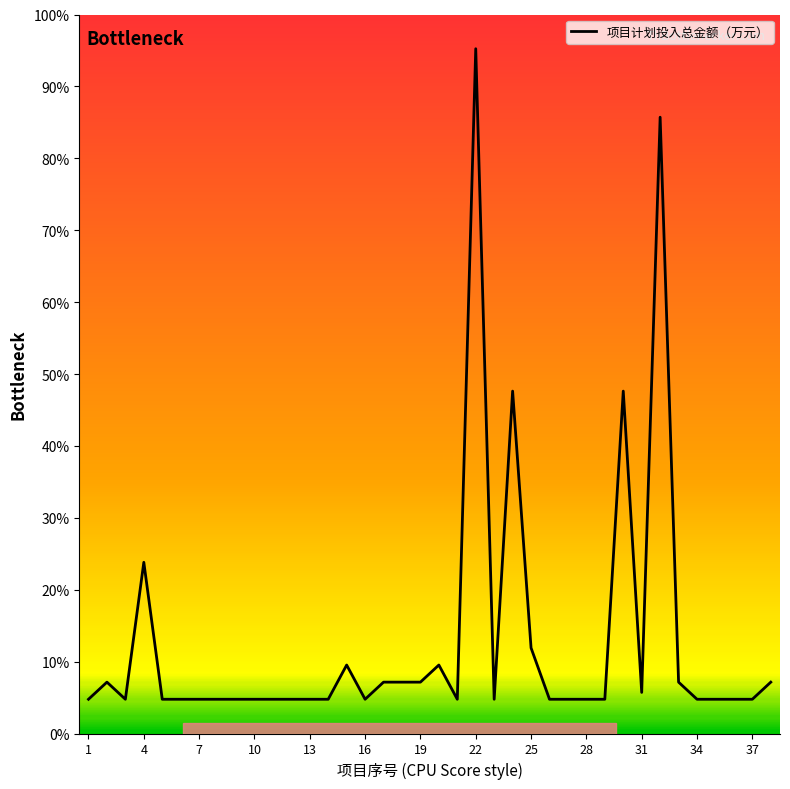

Does the chart display data point markers on the line(s)?

No